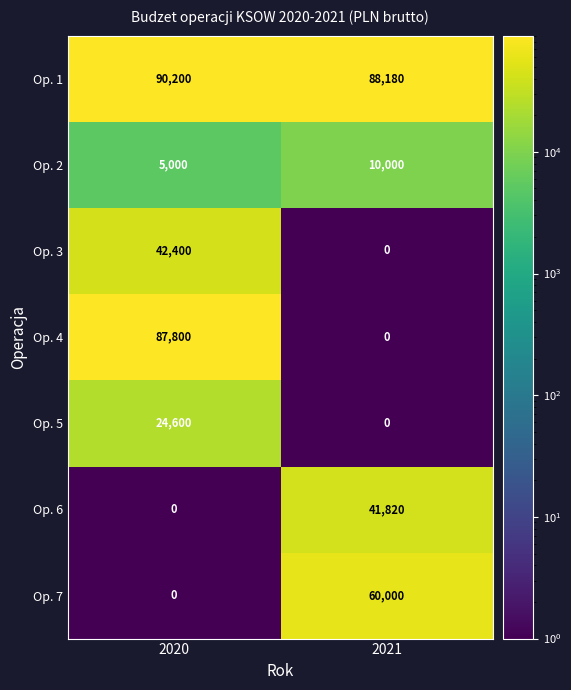

What is the average value of the Op. 6 series?

20910